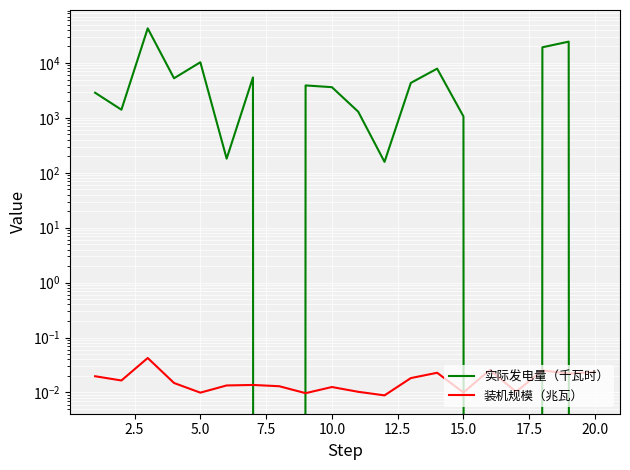

After their last crossing, which series has the higher values: 装机规模（兆瓦） or 实际发电量（千瓦时）?

装机规模（兆瓦）